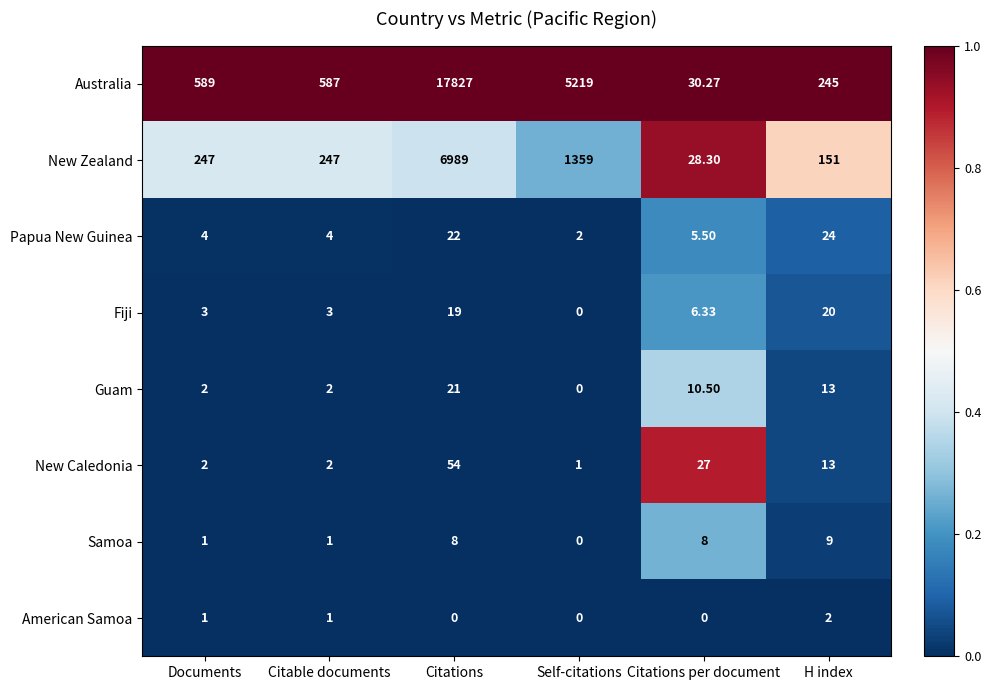

At which label does New Zealand reach its minimum?

Citations per document